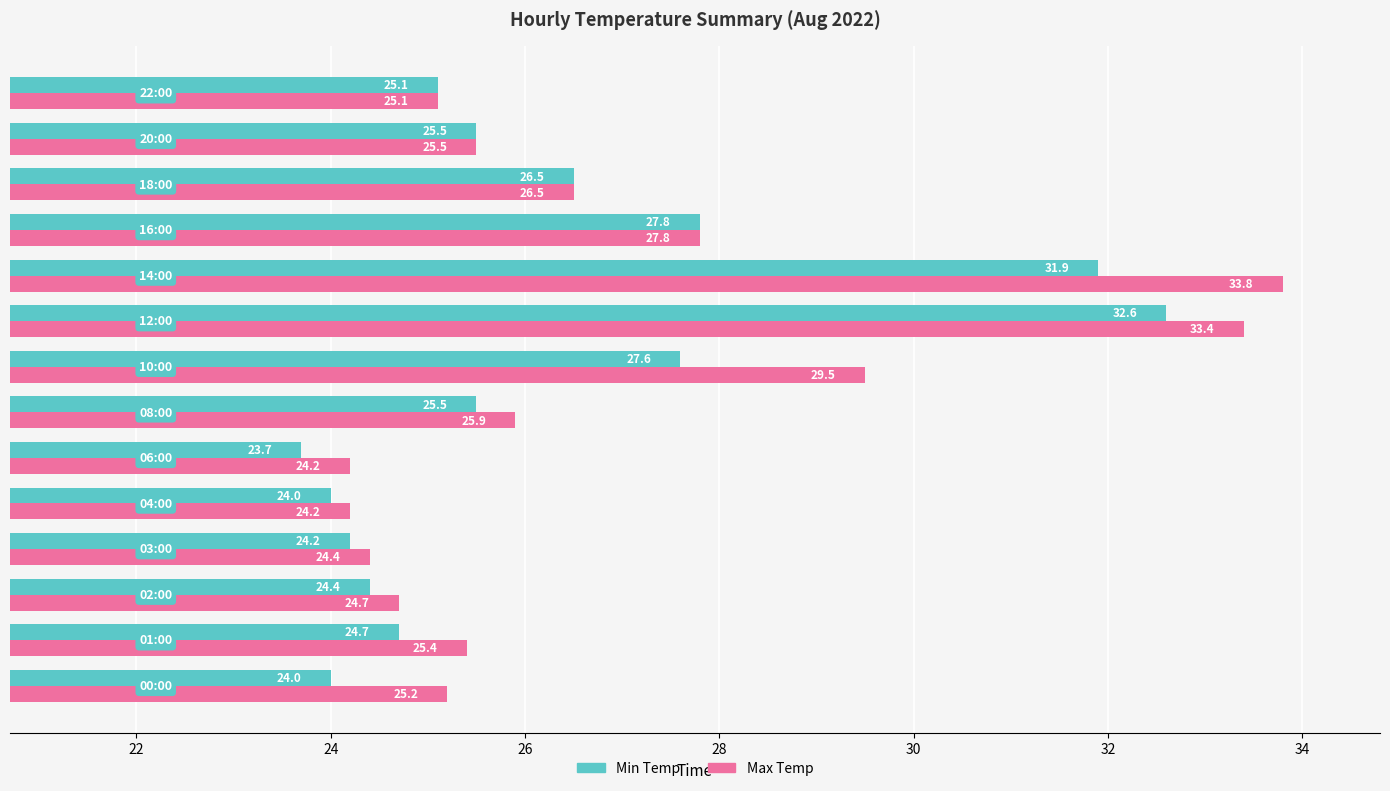

Which series has the widest spread of values?

Max Temp